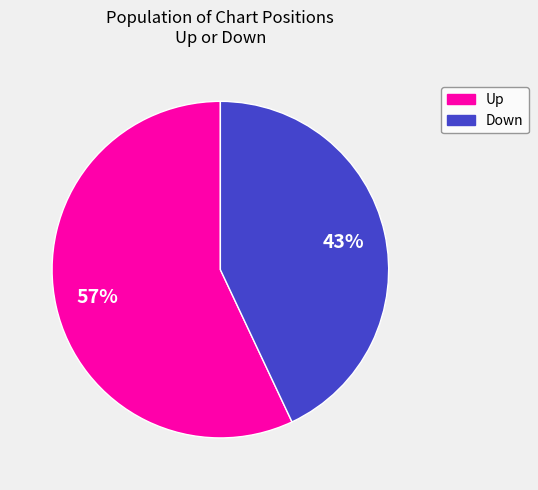

Is it true that Up is 43% of the pie?

False